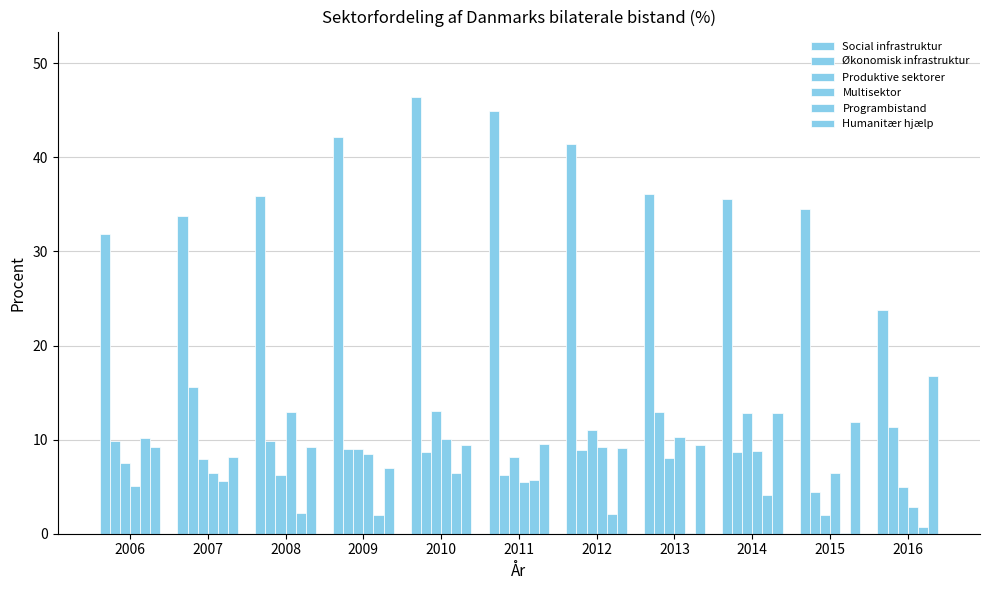

How many groups of bars are there?

11